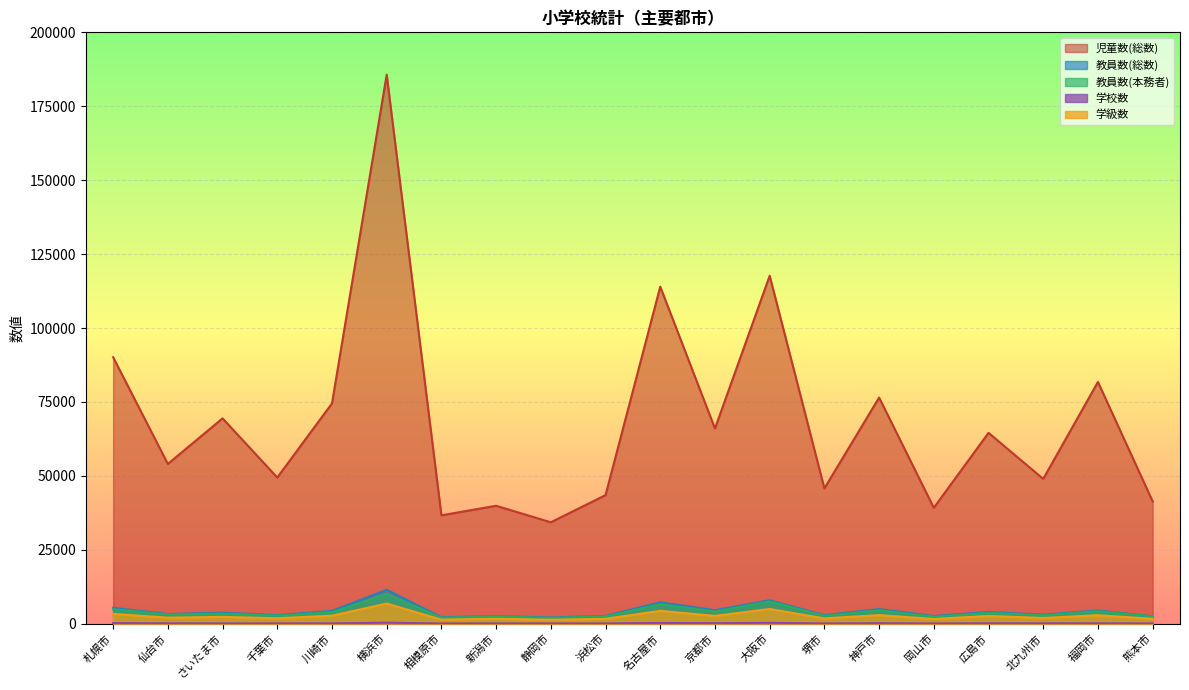

What is the label of the 10th point from the right?

名古屋市